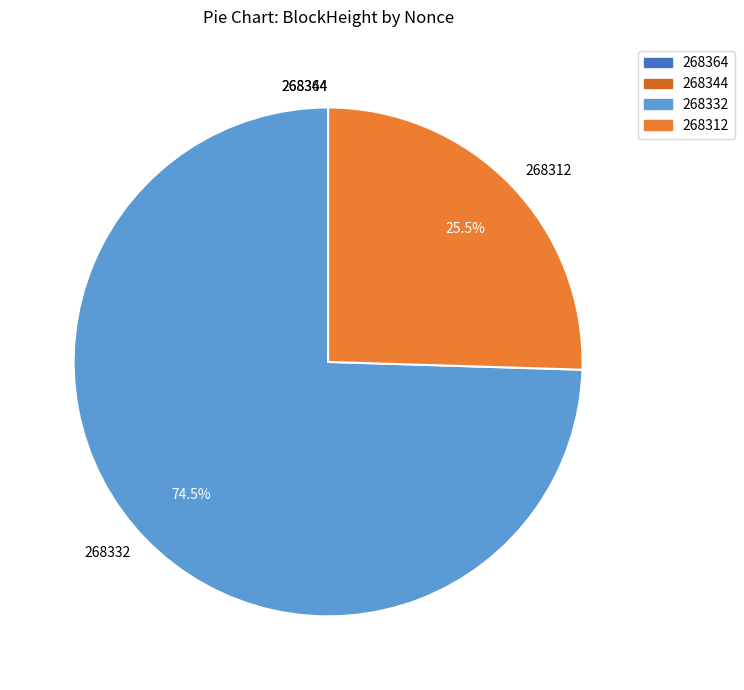

Is there a majority slice in this chart?

Yes